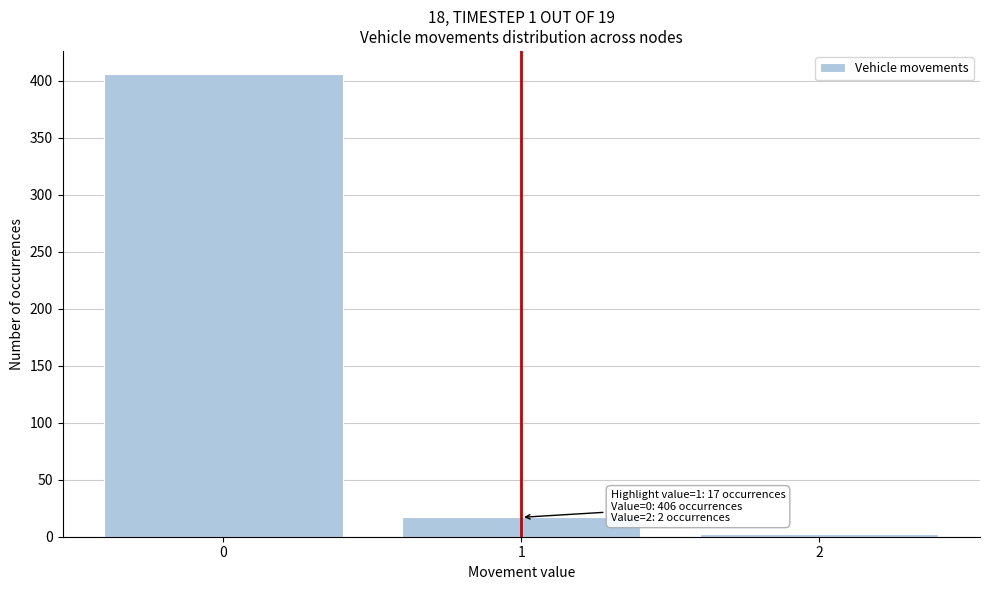

Which range on the x-axis has the tallest bar?

-0.5 to 0.5